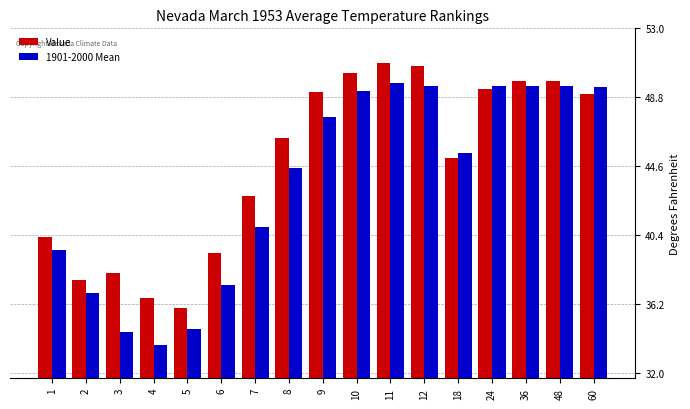

What is the approximate value of 1901-2000 Mean at 8?

44.5